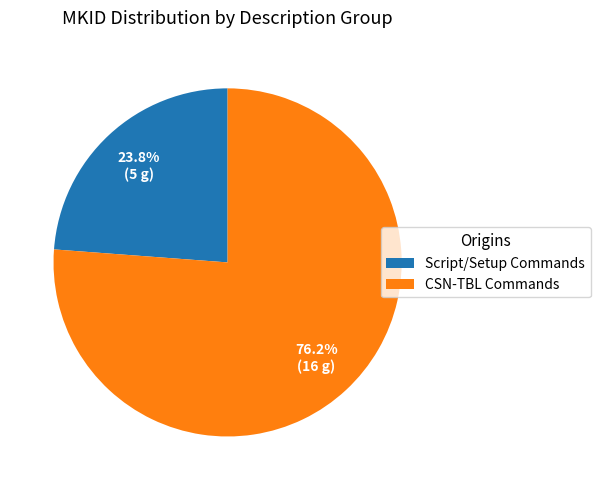

Is there a majority slice in this chart?

Yes